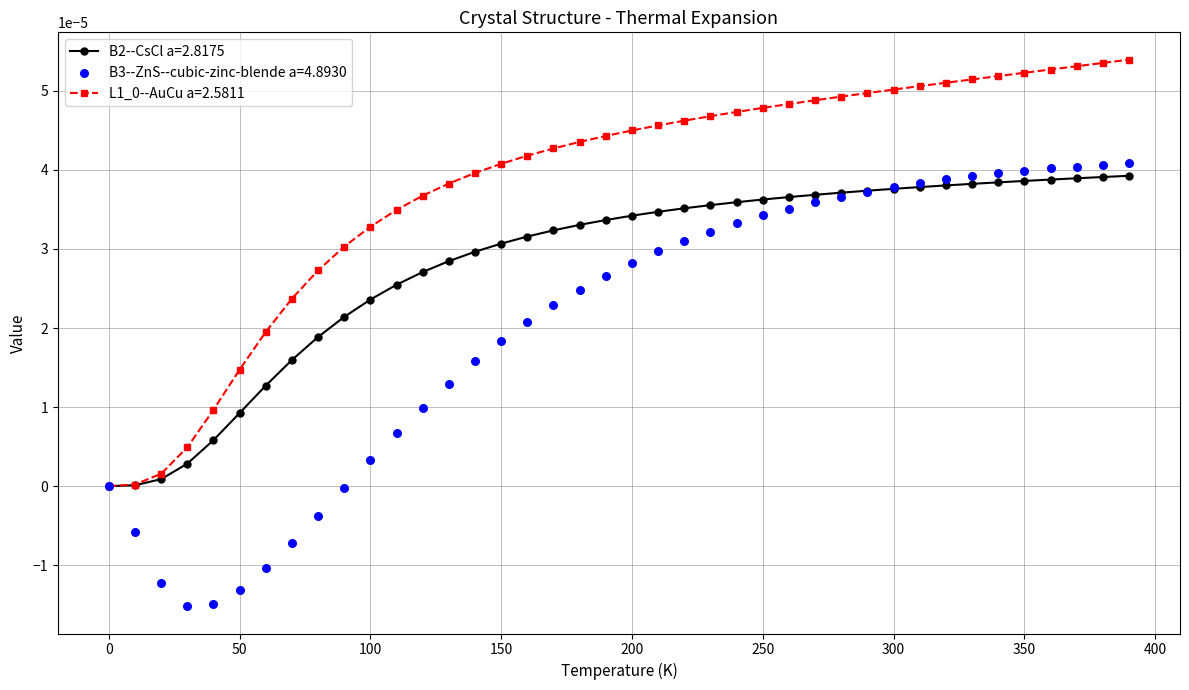

Which series contains the highest Y value?

L1_0--AuCu a=2.5811